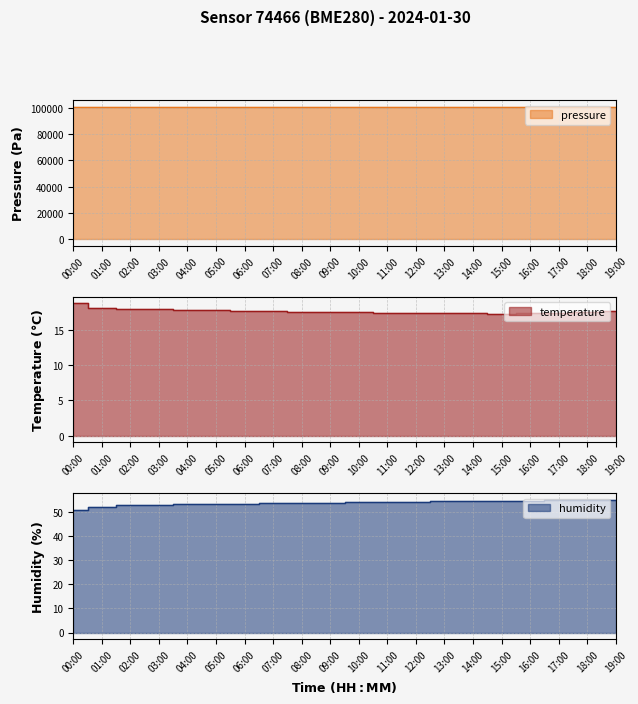

True or false: humidity and temperature intersect in this chart.

False